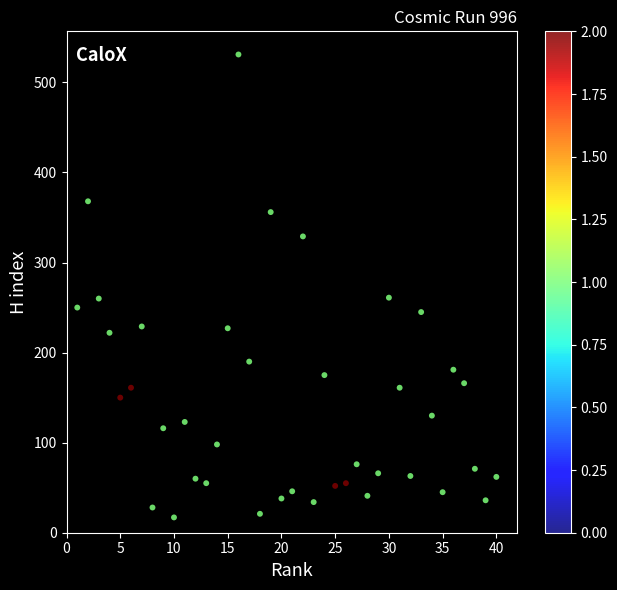

What is the range of X values (max minus min)?

39